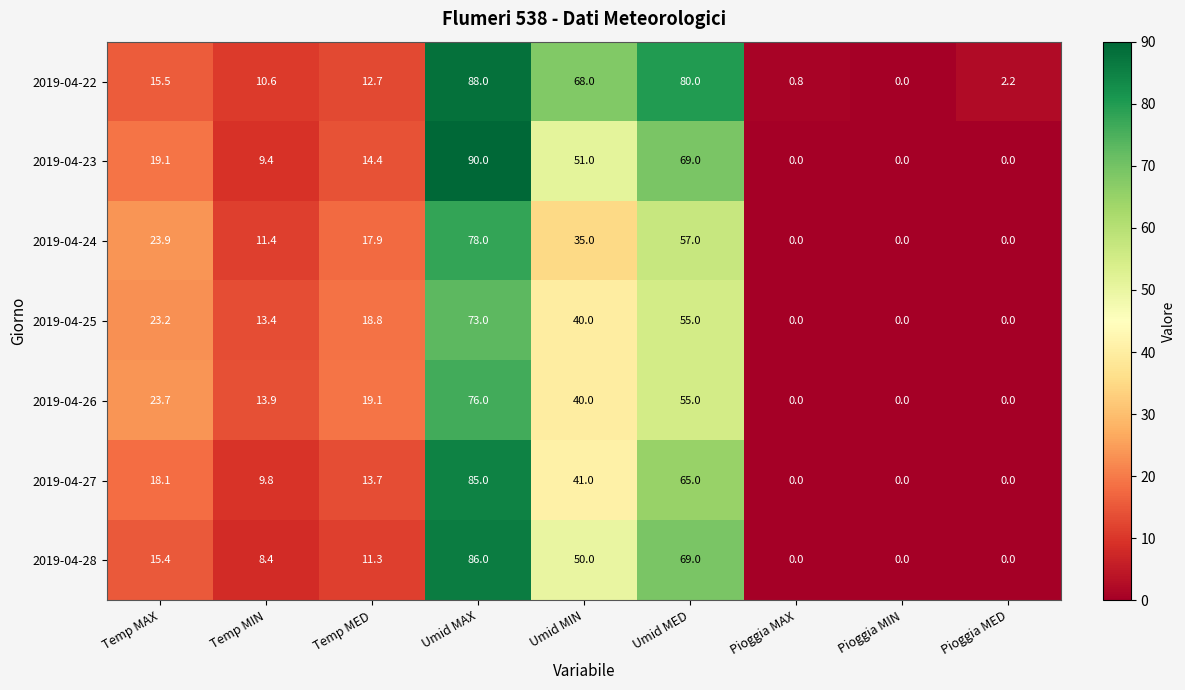

What is the difference between the maximum and minimum values in the 2019-04-27 series?

85.0